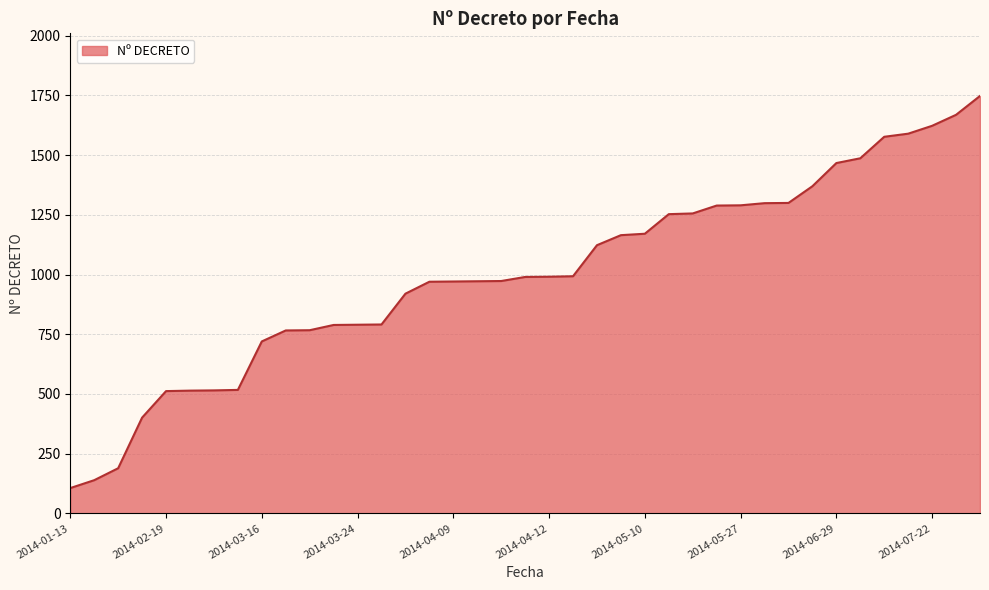

What is the maximum value shown in the chart?

1748